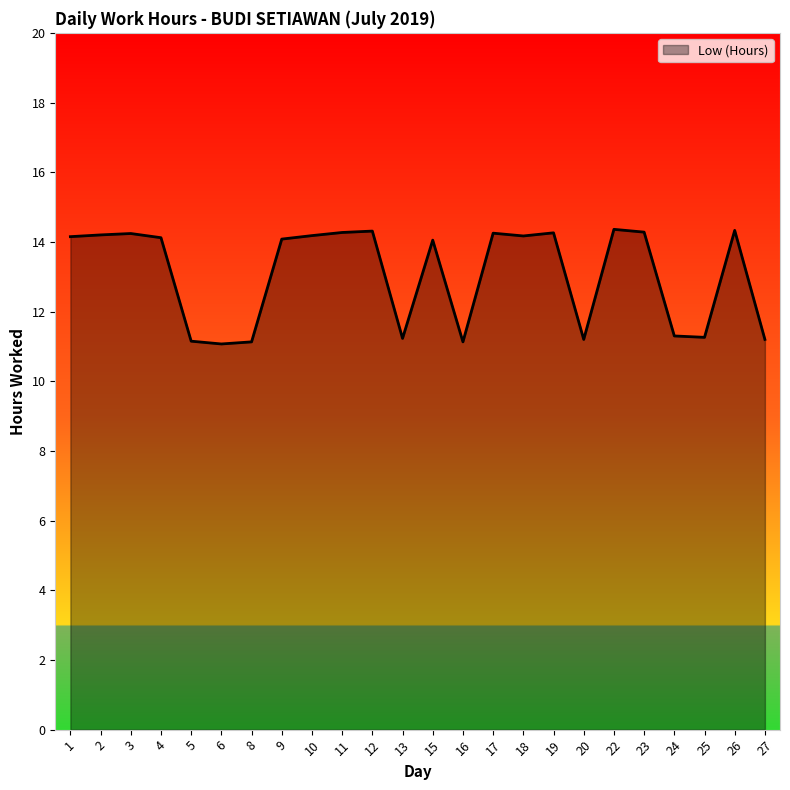

What is the average value?

13.1